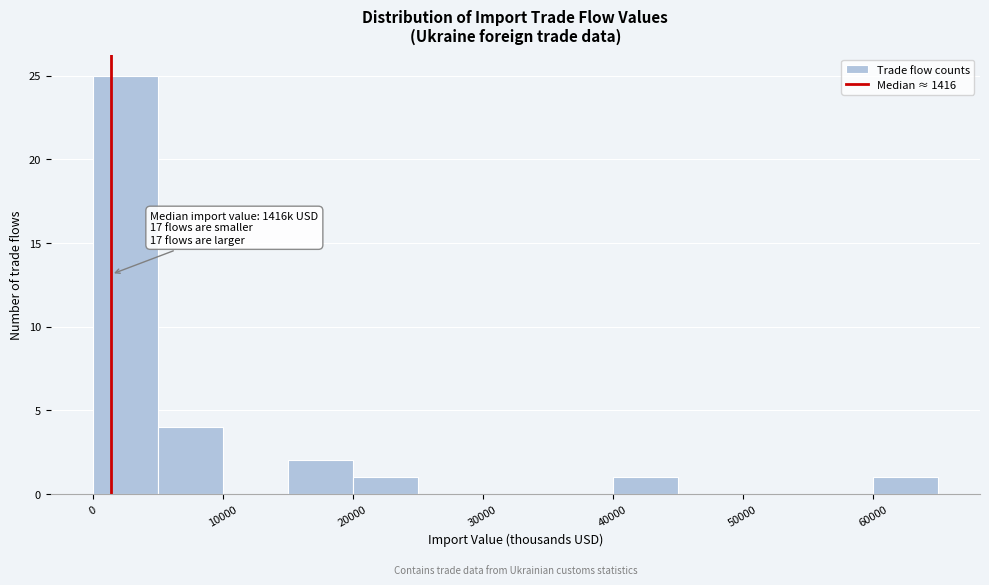

Over which range of the x-axis is the bar tallest?

0 to 5000